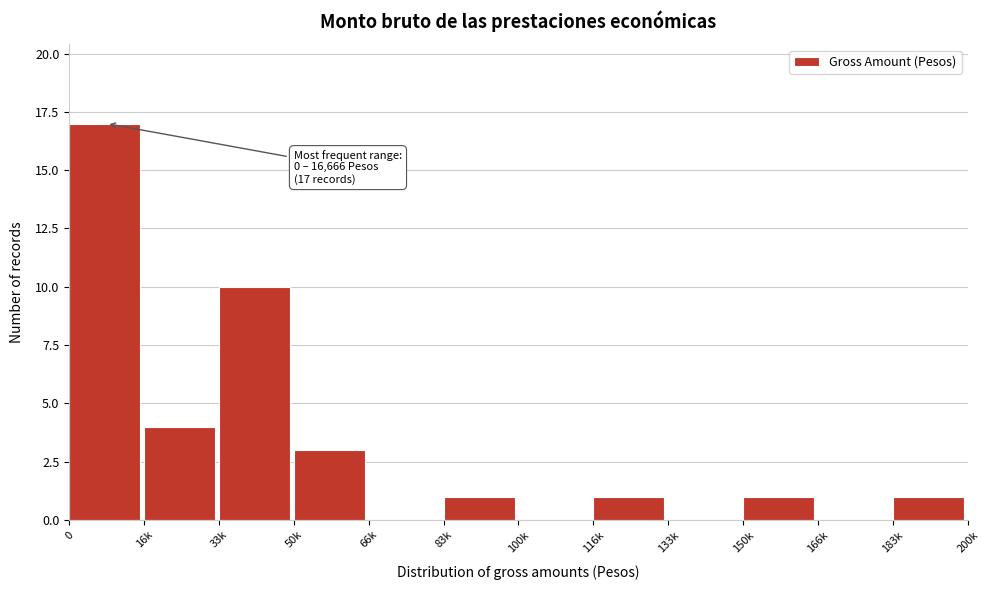

Reading left to right, transcribe all the data shown in this chart.

0=17	16k=4	33k=10	50k=3	66k=0	83k=1	100k=0	116k=1	133k=0	150k=1	166k=0	183k=1